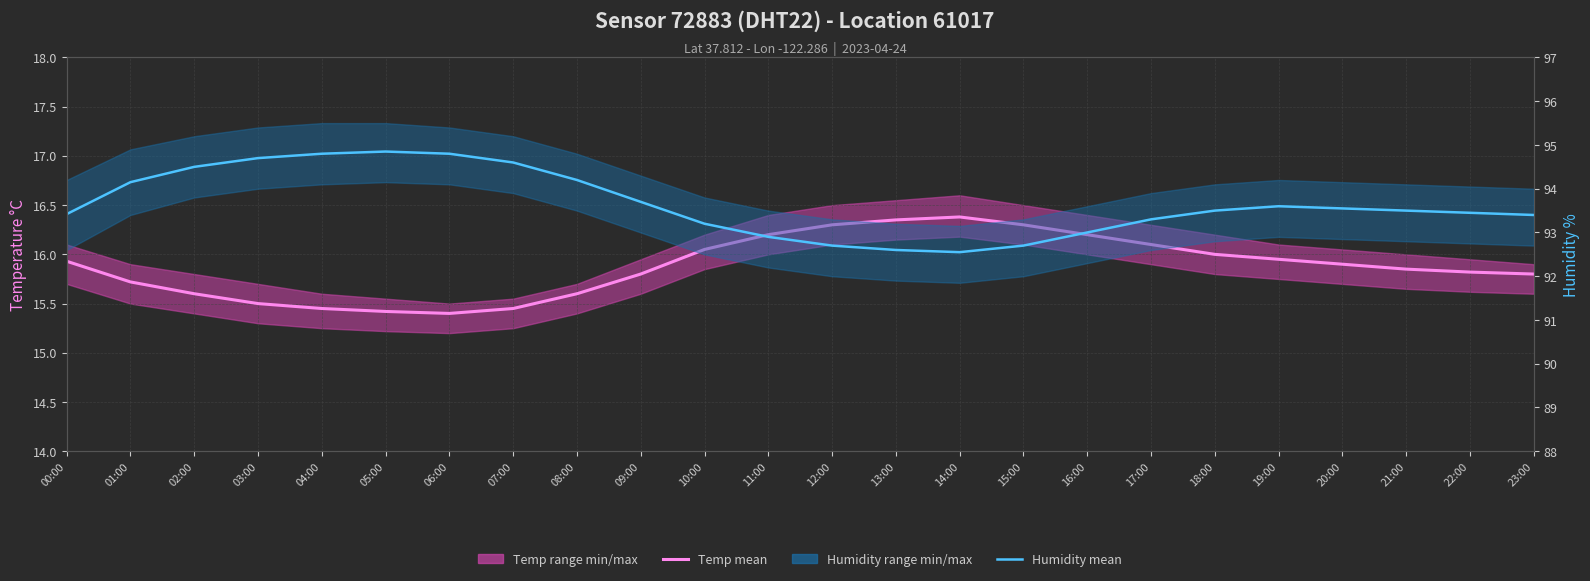

Reading left to right, transcribe all the data shown in this chart.

Temp mean: 00:00=15.9	01:00=15.7	02:00=15.6	03:00=15.5	04:00=15.4	05:00=15.4	06:00=15.4	07:00=15.4	08:00=15.6	09:00=15.8	10:00=16.1	11:00=16.2	12:00=16.3	13:00=16.4	14:00=16.4	15:00=16.3	16:00=16.2	17:00=16.1	18:00=16.0	19:00=15.9	20:00=15.9	21:00=15.8	22:00=15.8	23:00=15.8
Humidity mean: 00:00=93.4	01:00=94.2	02:00=94.5	03:00=94.7	04:00=94.8	05:00=94.8	06:00=94.8	07:00=94.6	08:00=94.2	09:00=93.7	10:00=93.2	11:00=92.9	12:00=92.7	13:00=92.6	14:00=92.5	15:00=92.7	16:00=93.0	17:00=93.3	18:00=93.5	19:00=93.6	20:00=93.5	21:00=93.5	22:00=93.5	23:00=93.4